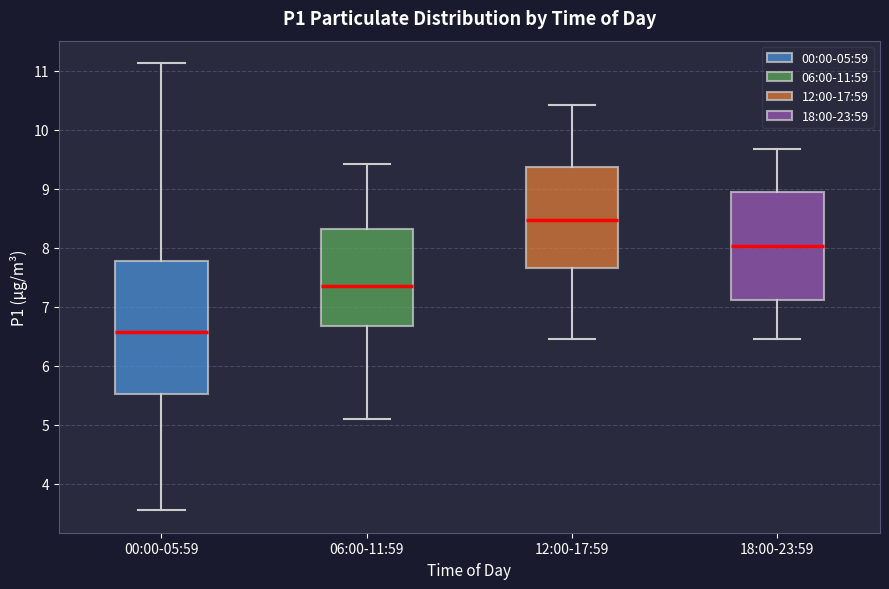

Reading left to right, read every box against the y-axis: the position of its median line, the range the box covers, and the ends of its whiskers. The values are not printed on the chart, so give them approximately, as read against the axis.

00:00-05:59: median 6.6, box 5.5 to 7.8, whiskers 3.6 to 11.1
06:00-11:59: median 7.4, box 6.7 to 8.3, whiskers 5.1 to 9.4
12:00-17:59: median 8.5, box 7.7 to 9.4, whiskers 6.5 to 10.4
18:00-23:59: median 8.0, box 7.1 to 9.0, whiskers 6.5 to 9.7